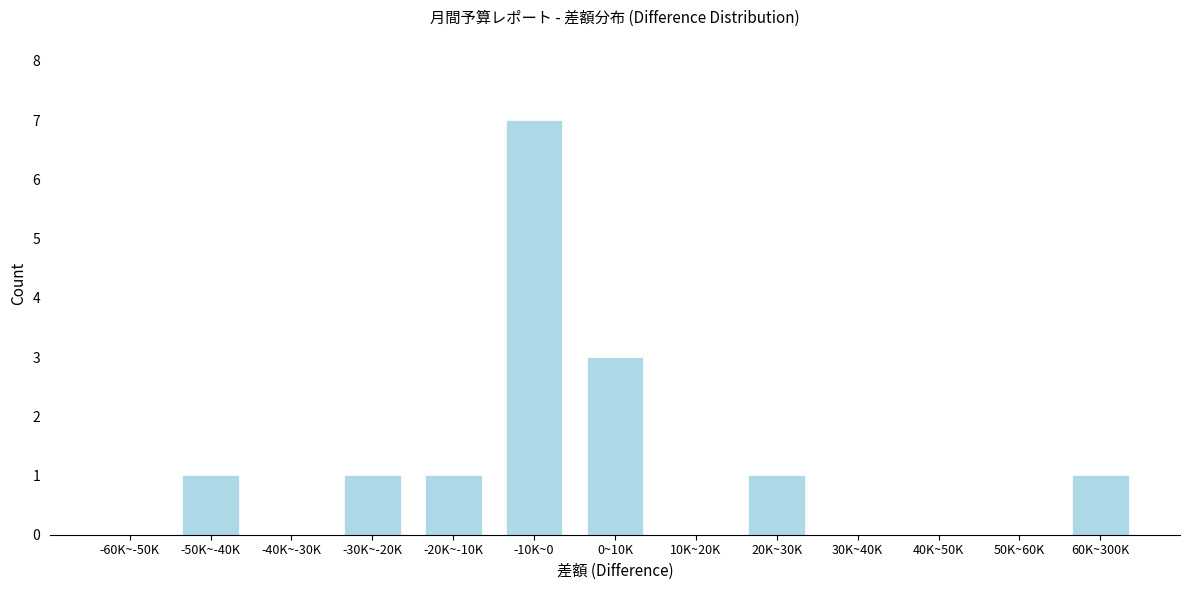

Reading left to right, extract all data points from this chart.

-60K~-50K=0	-50K~-40K=1	-40K~-30K=0	-30K~-20K=1	-20K~-10K=1	-10K~0=7	0~10K=3	10K~20K=0	20K~30K=1	30K~40K=0	40K~50K=0	50K~60K=0	60K~300K=1